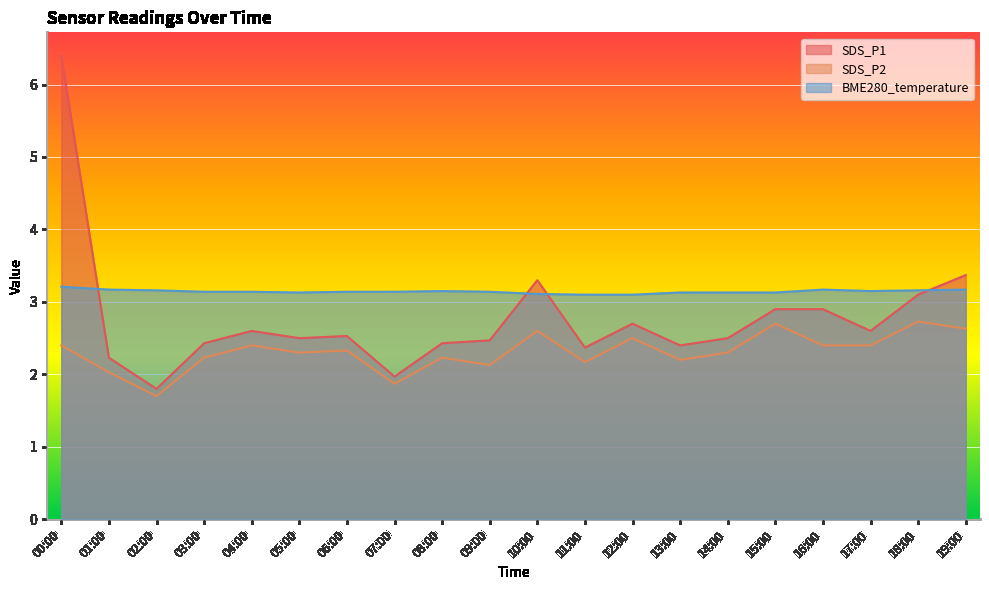

At how many categories does at least one series exceed 1?

20